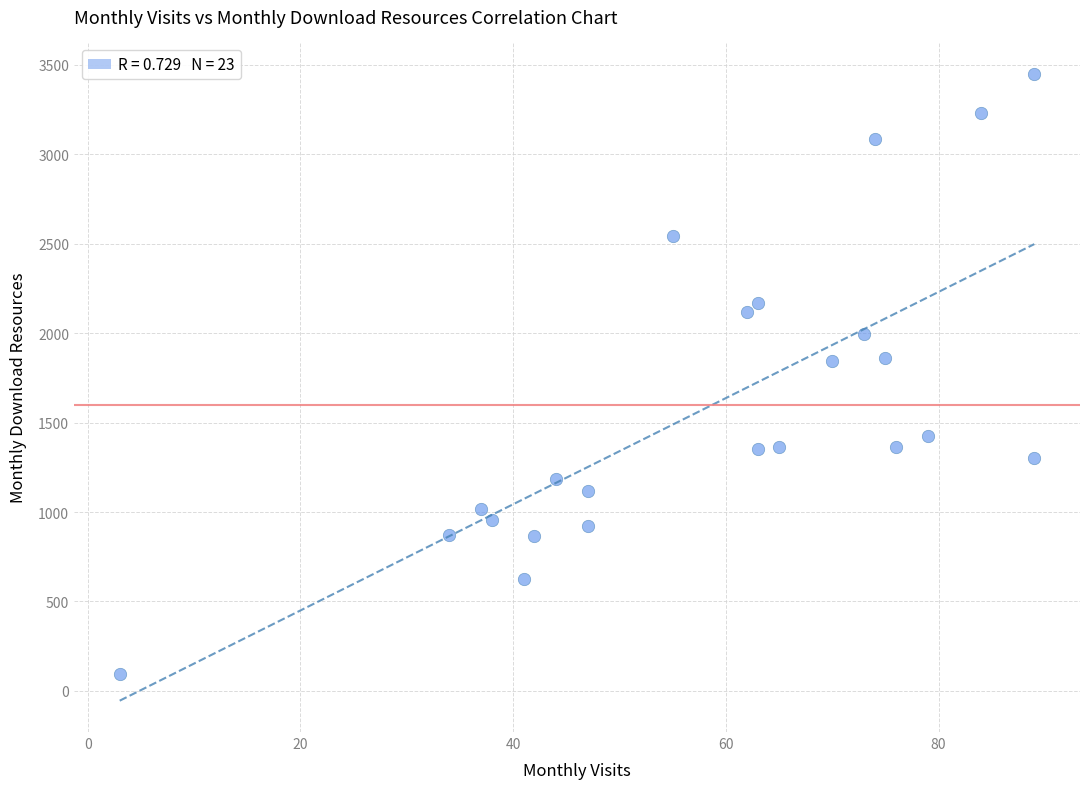

What is the range of X values (max minus min)?

86